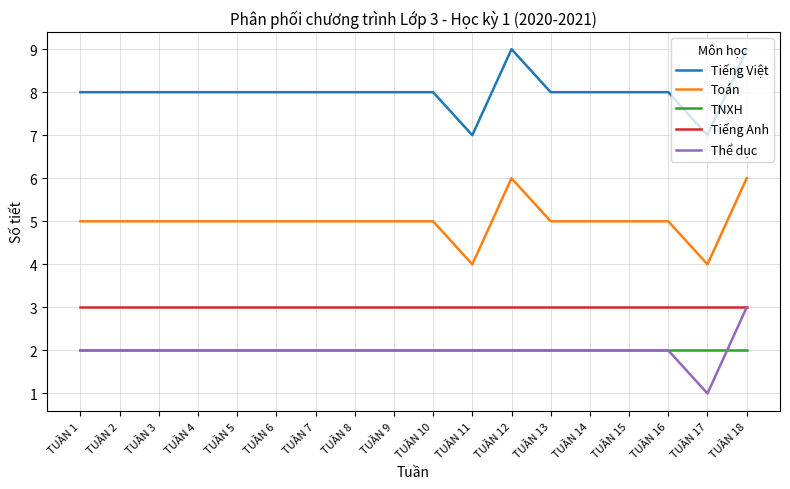

True or false: Tiếng Việt and Toán intersect in this chart.

False